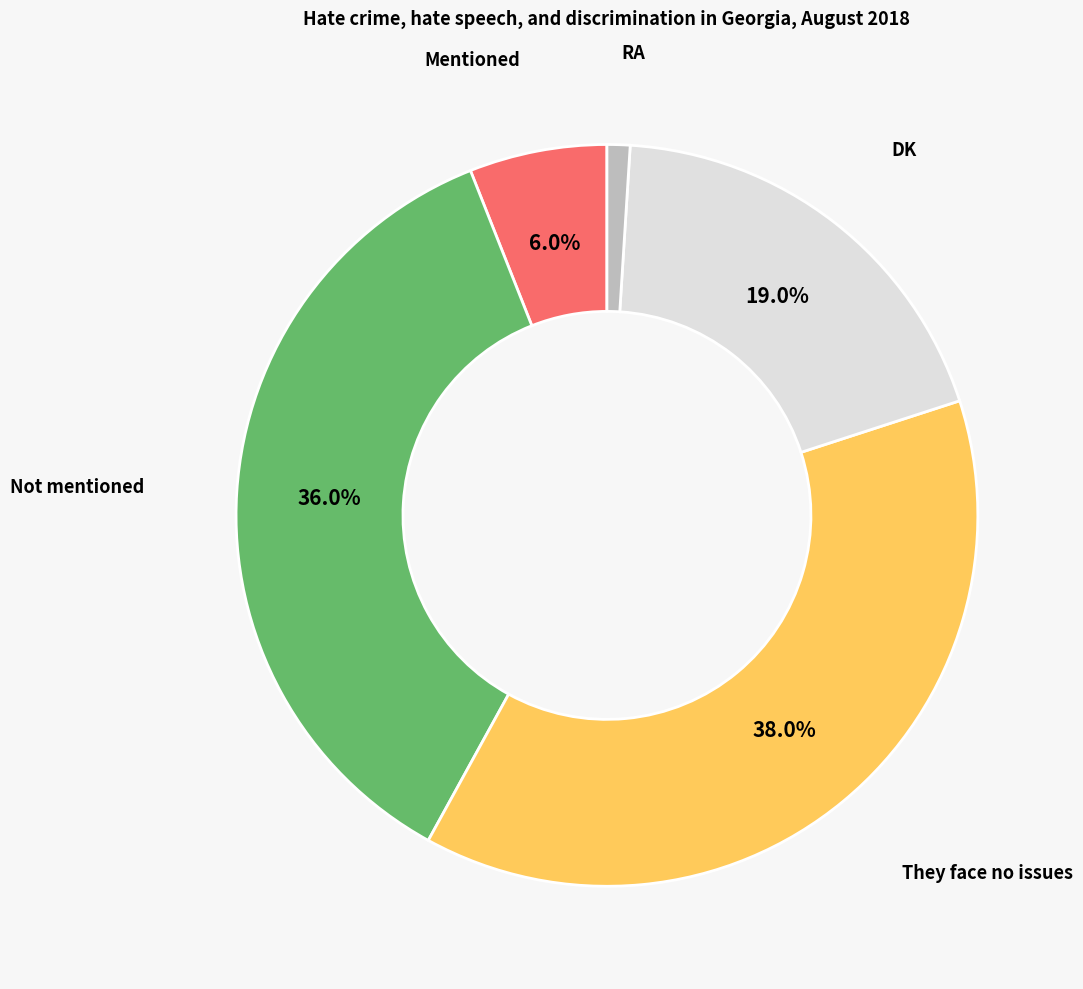

Does any single category account for the majority?

No